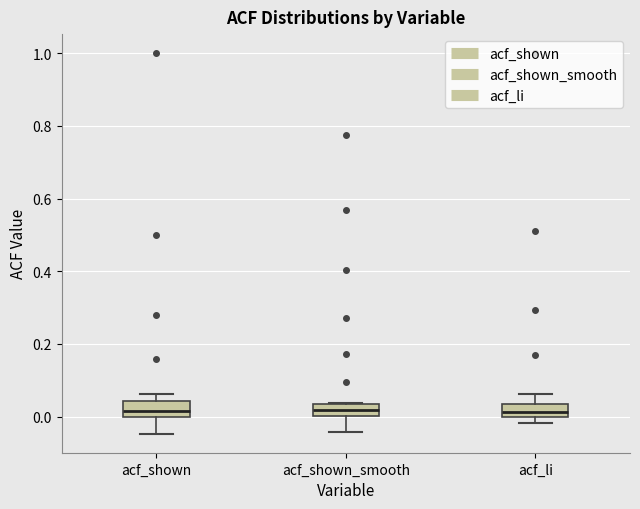

Reading left to right, read every box against the y-axis: the position of its median line, the range the box covers, and the ends of its whiskers. The values are not printed on the chart, so give them approximately, as read against the axis.

acf_shown: median 0.02, box 0.00 to 0.04, whiskers -0.04 to 0.06
acf_shown_smooth: median 0.02, box 0.00 to 0.04, whiskers -0.04 to 0.04
acf_li: median 0.02, box 0.00 to 0.04, whiskers -0.02 to 0.06